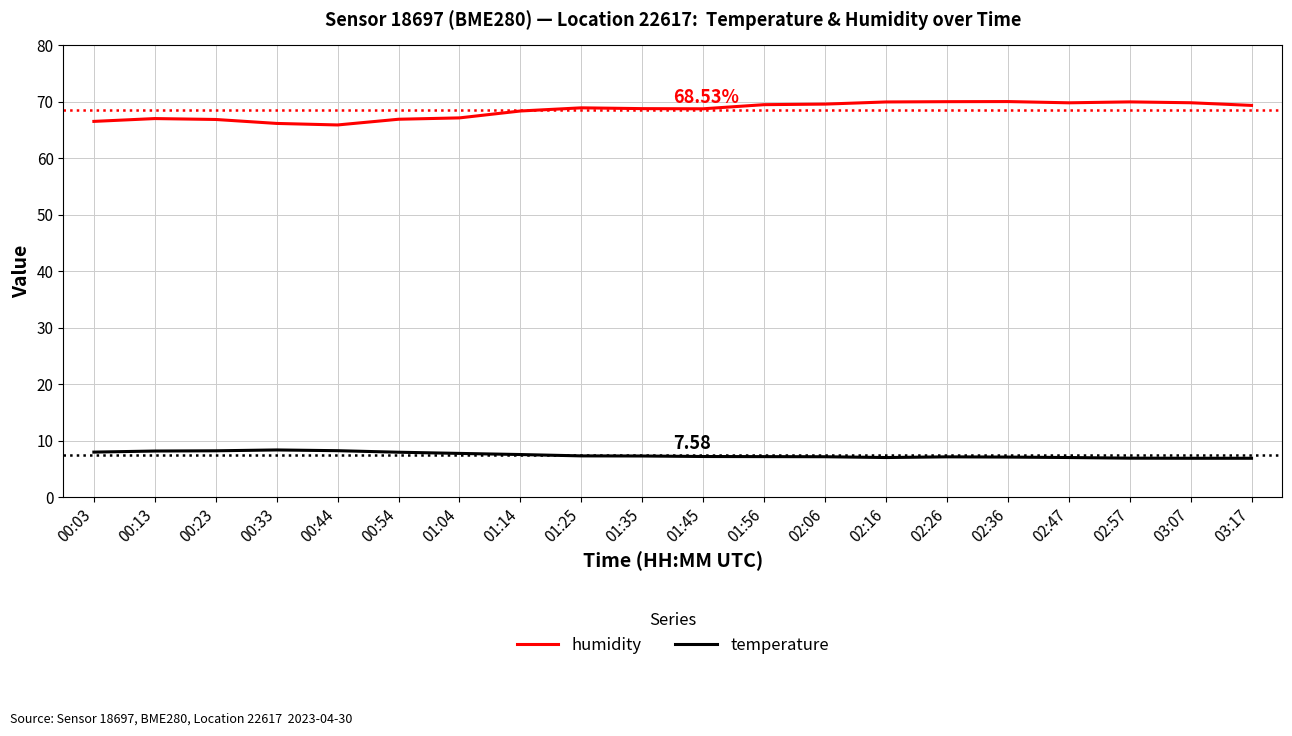

Does the chart display data point markers on the line(s)?

No